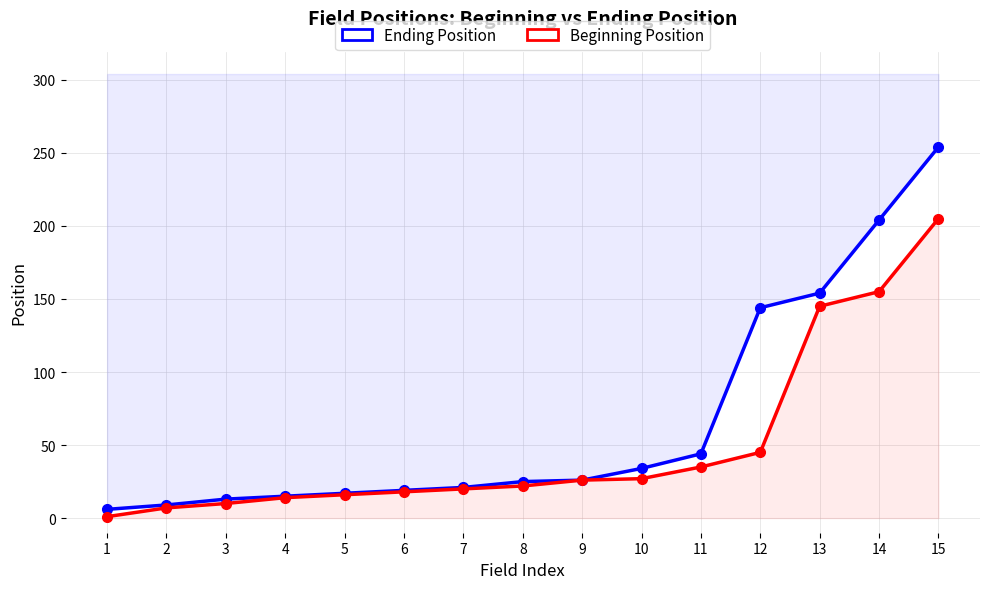

What is the value of the Ending Position point at the 7th from the left?

21